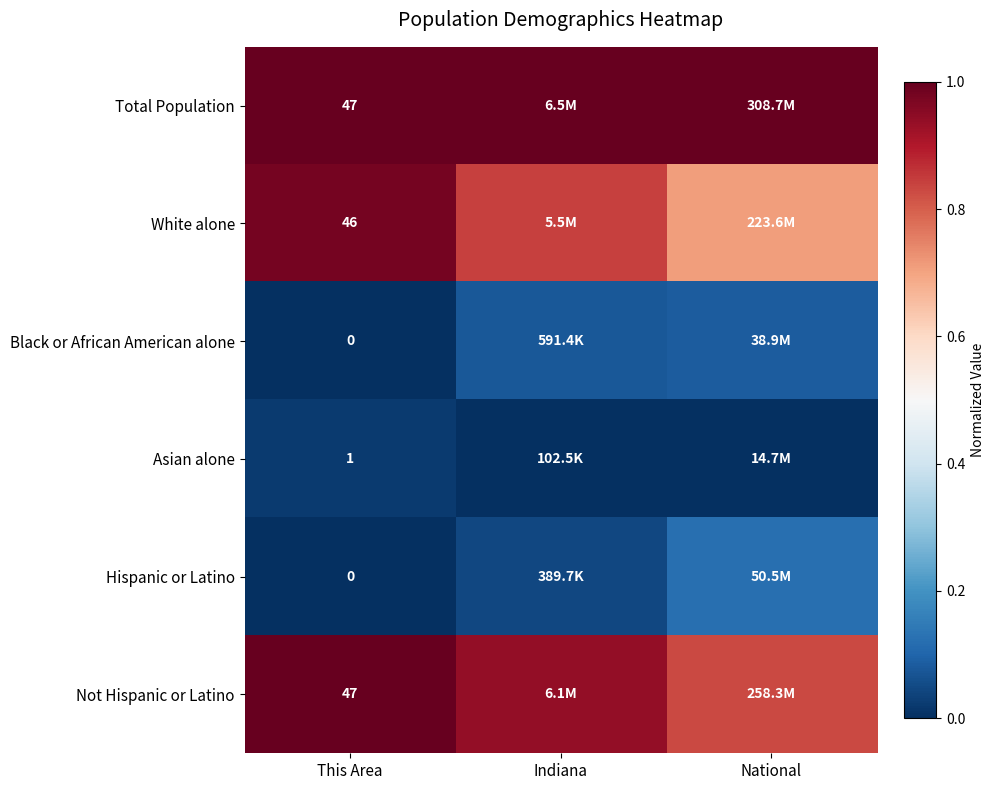

How many series are shown in this chart?

6